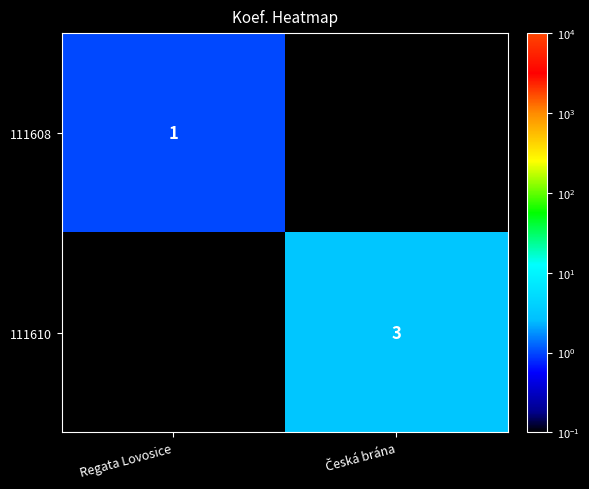

What is the minimum value shown in the chart?

1.0